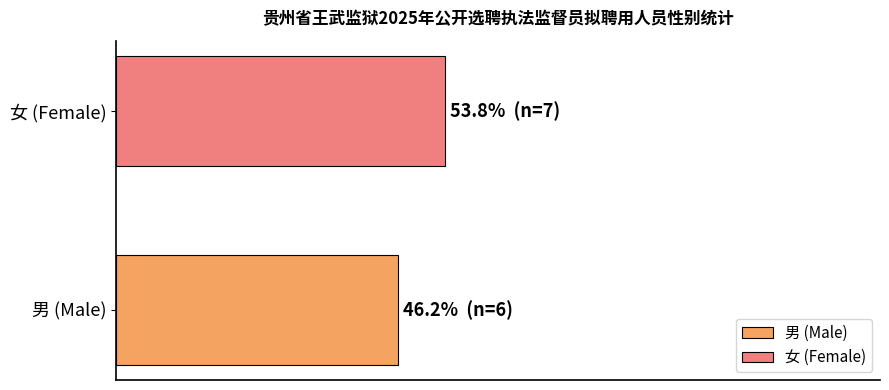

Does the chart contain any negative values?

No